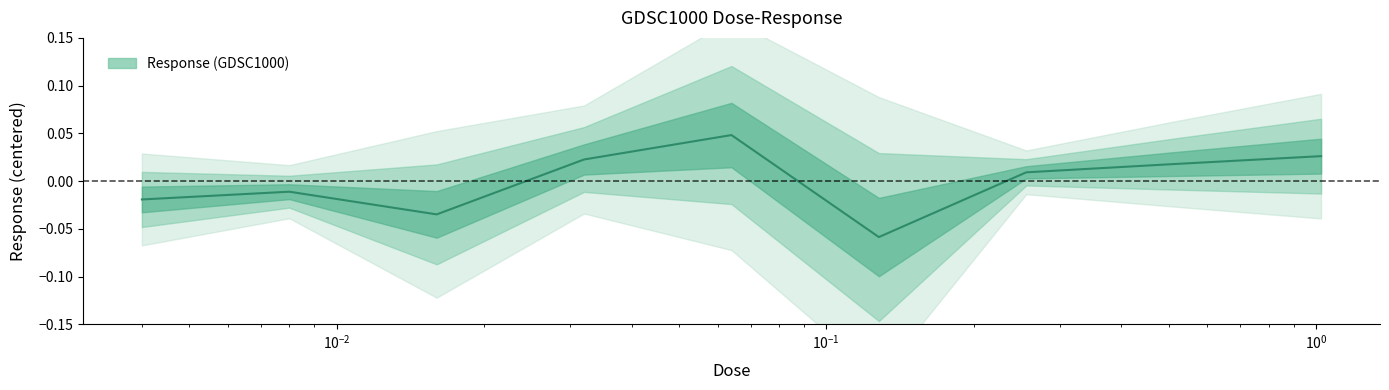

Is it true that the value at 0.128 is -0.1?

True